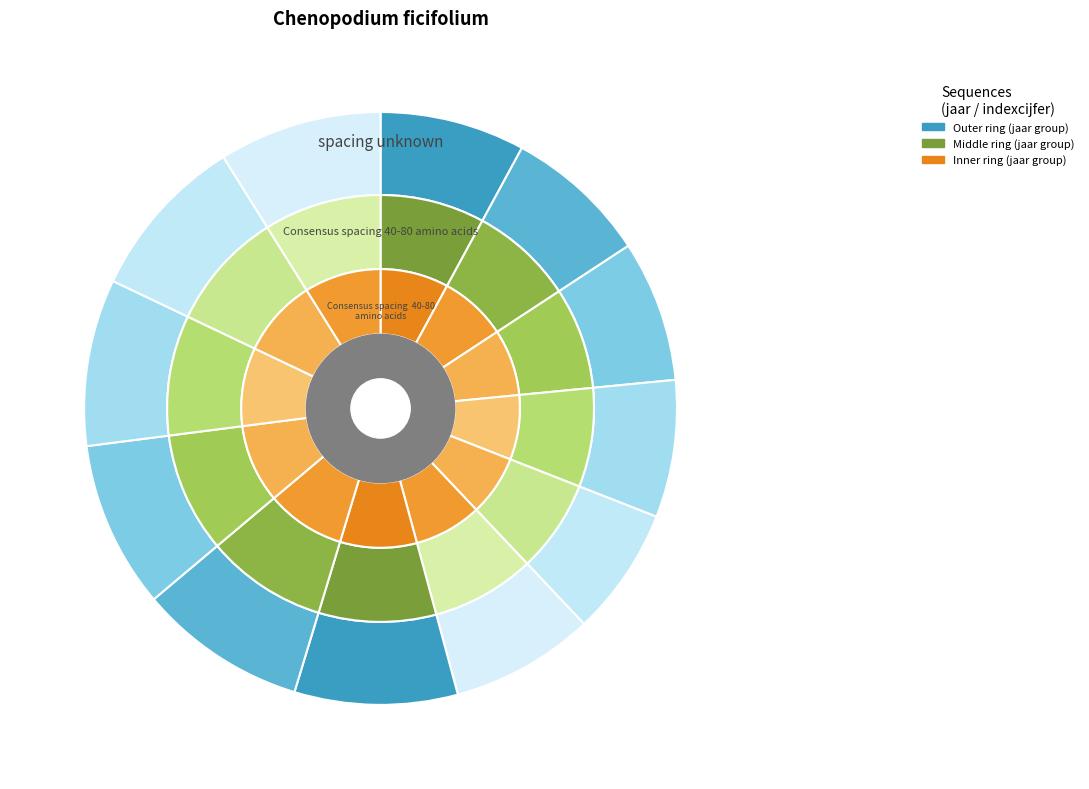

Approximately how many times larger is the value at 2022 compared to 2010?

1.0